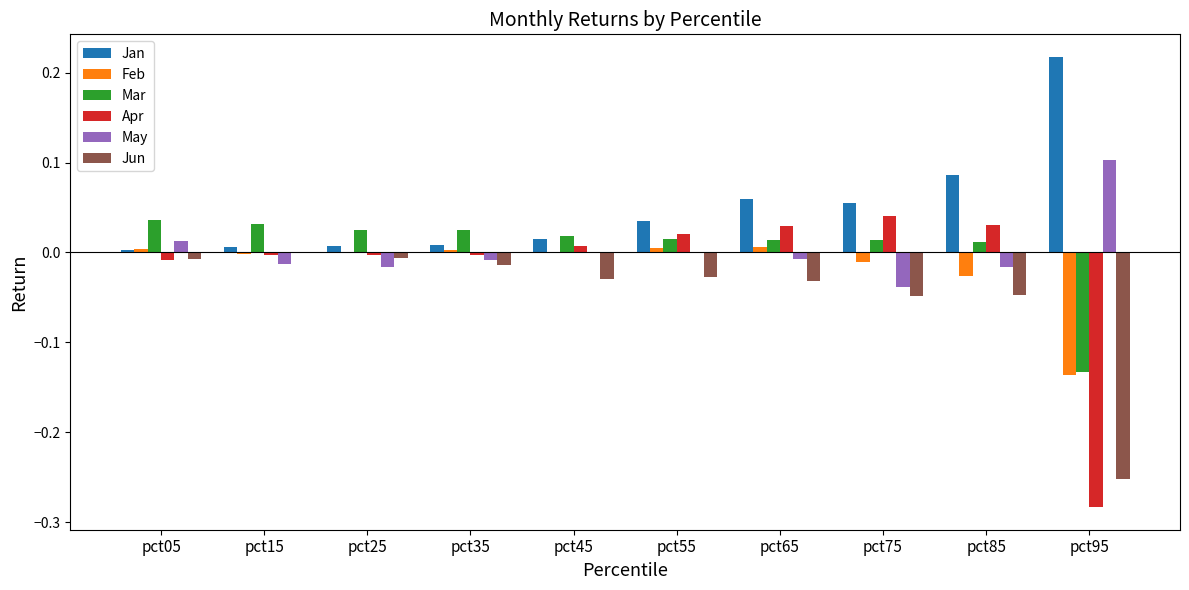

Is the value of Mar at pct55 greater than the value of Jan at pct65?

No